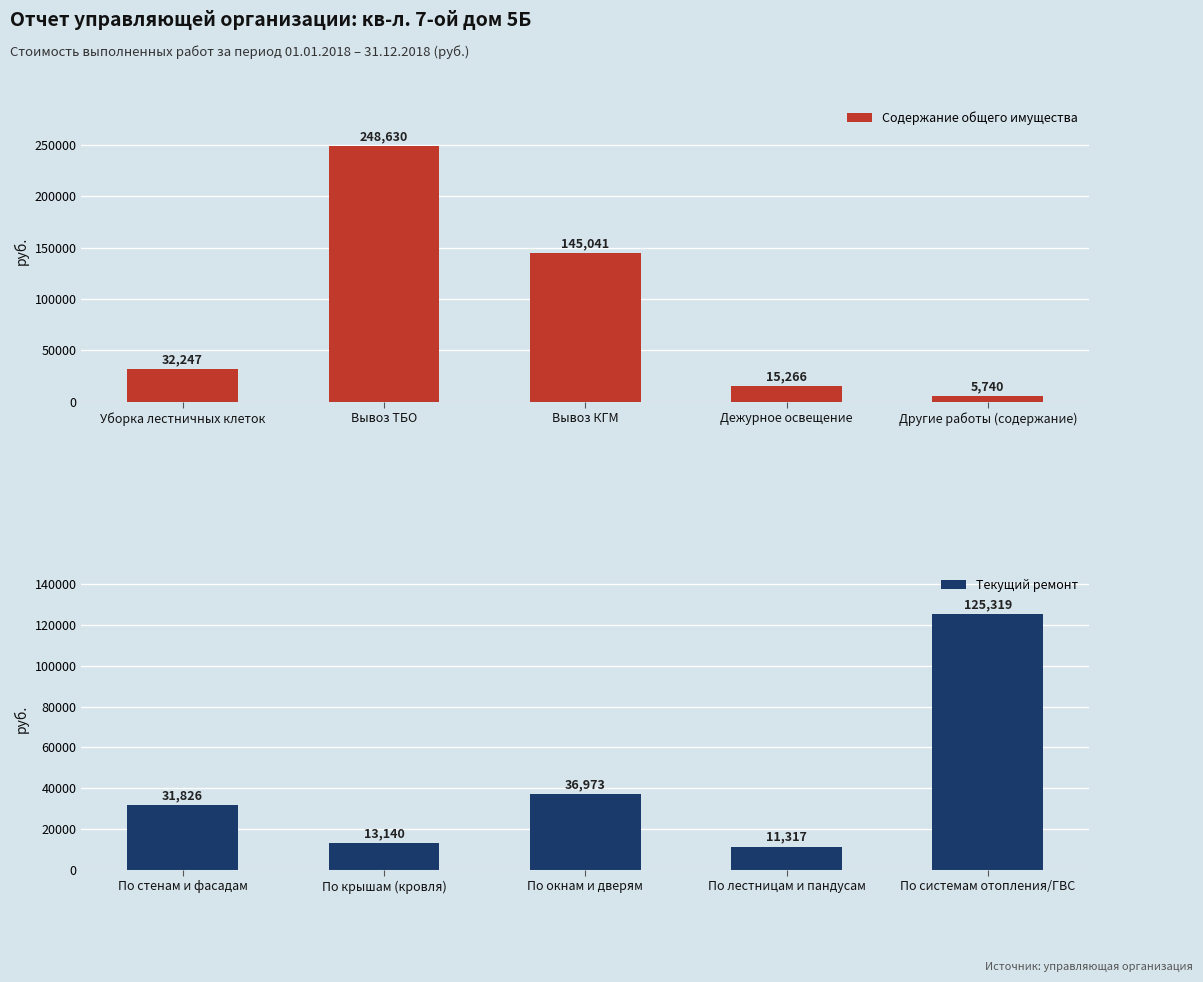

Rank the categories by Содержание общего имущества value from lowest to highest.

Другие работы (содержание), Дежурное освещение, Уборка лестничных клеток, Вывоз КГМ, Вывоз ТБО